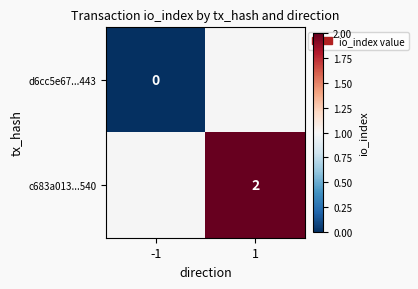

The value of c683a013...540 at 1 is 1. True or false?

False